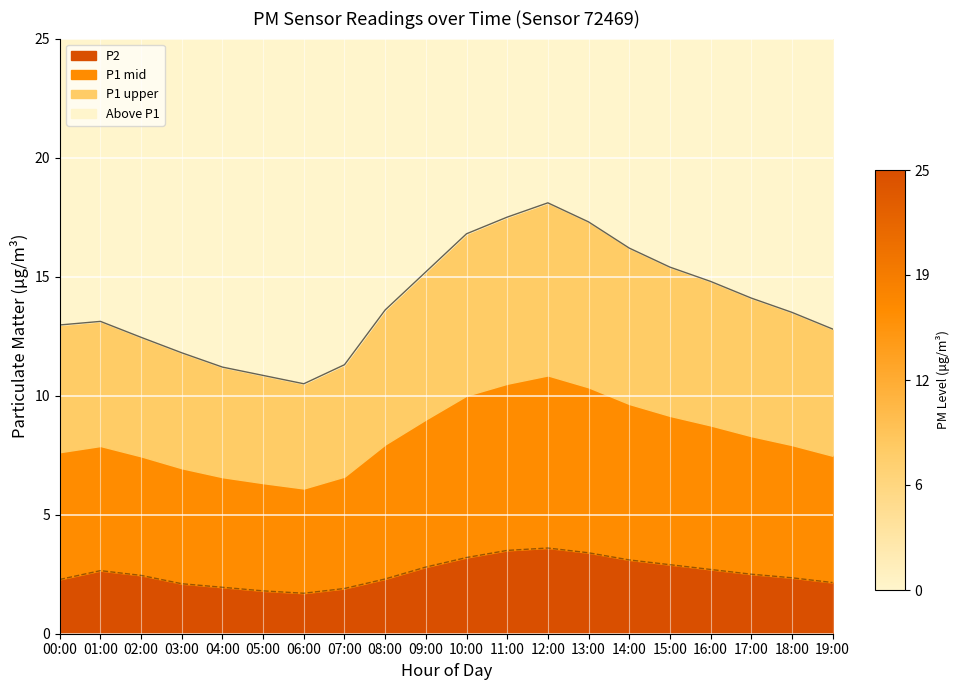

Reading left to right, transcribe all the data shown in this chart.

P1 line: 13.0	13.1	12.4	11.8	11.2	10.8	10.5	11.3	13.6	15.2	16.8	17.5	18.1	17.3	16.2	15.4	14.8	14.1	13.5	12.8
P2 line: 2.3	2.6	2.5	2.1	1.9	1.8	1.7	1.9	2.3	2.8	3.2	3.5	3.6	3.4	3.1	2.9	2.7	2.5	2.4	2.1